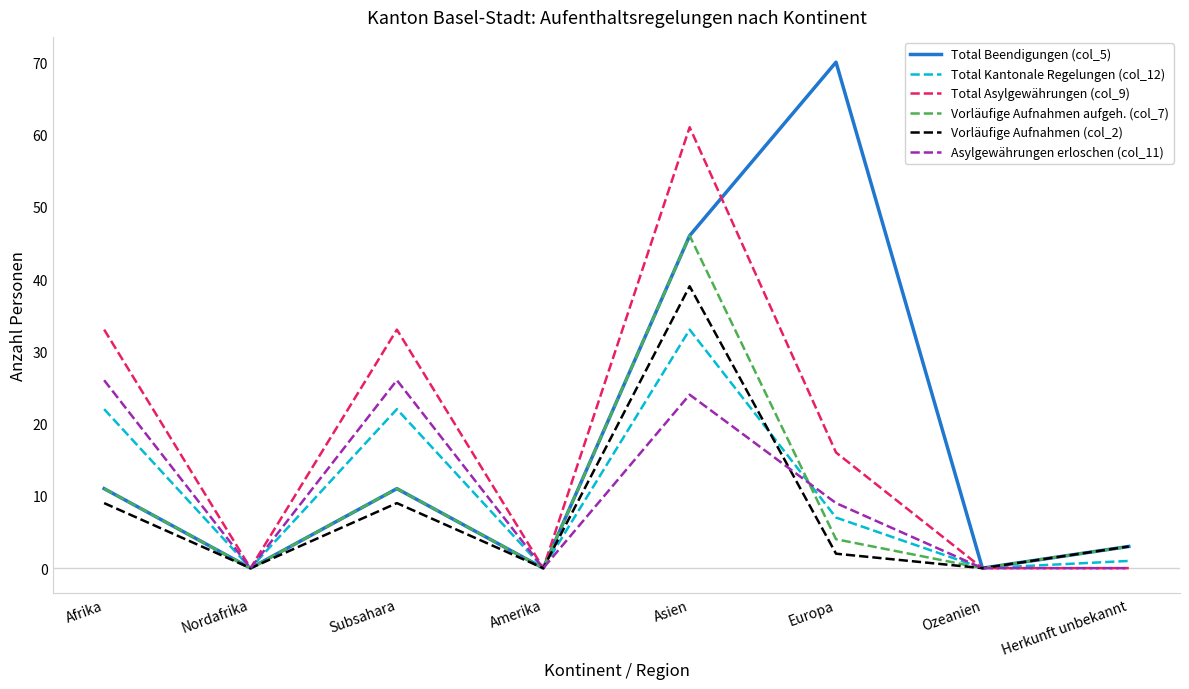

How many interior local valleys does the Total Kantonale Regelungen (col_12) series have?

3